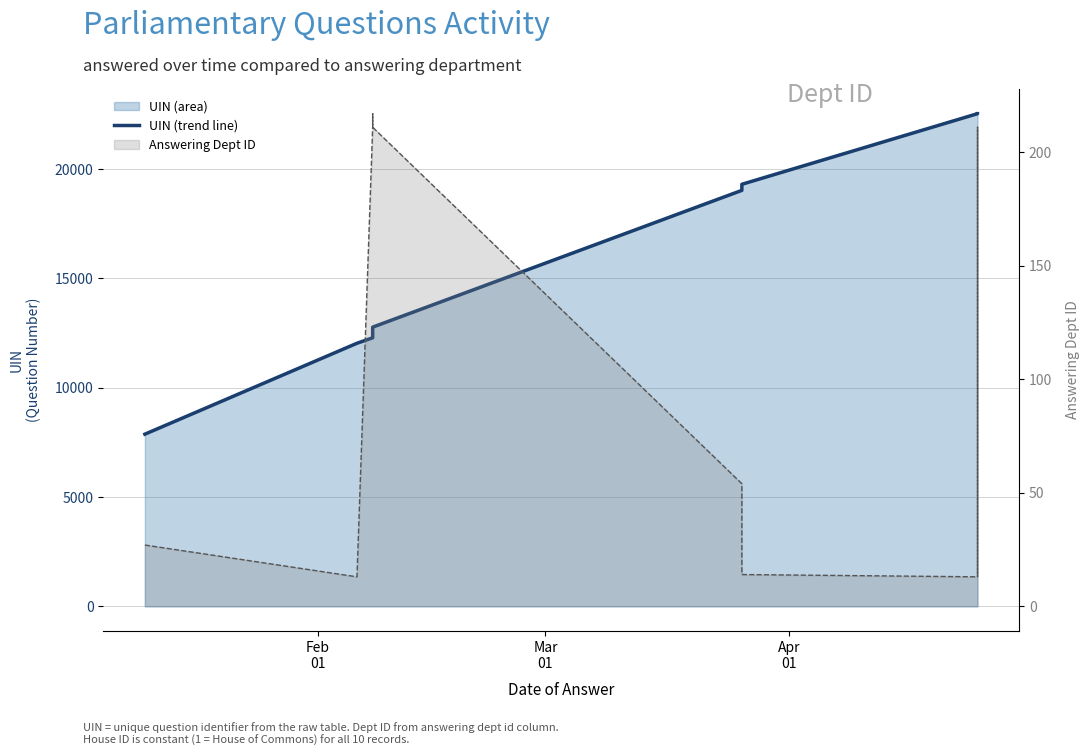

What is the average value?

16319